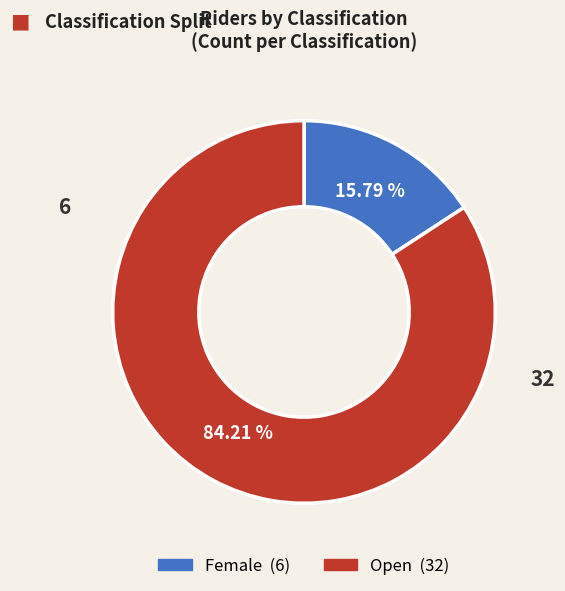

Does Open represent more than half of the total?

Yes